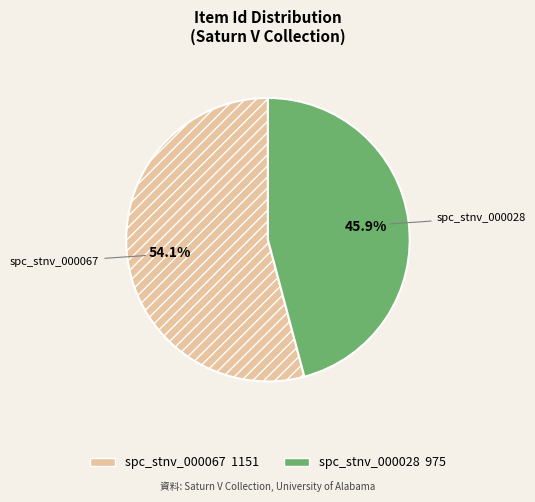

The spc_stnv_000067 slice represents 54% of the pie. True or false?

True